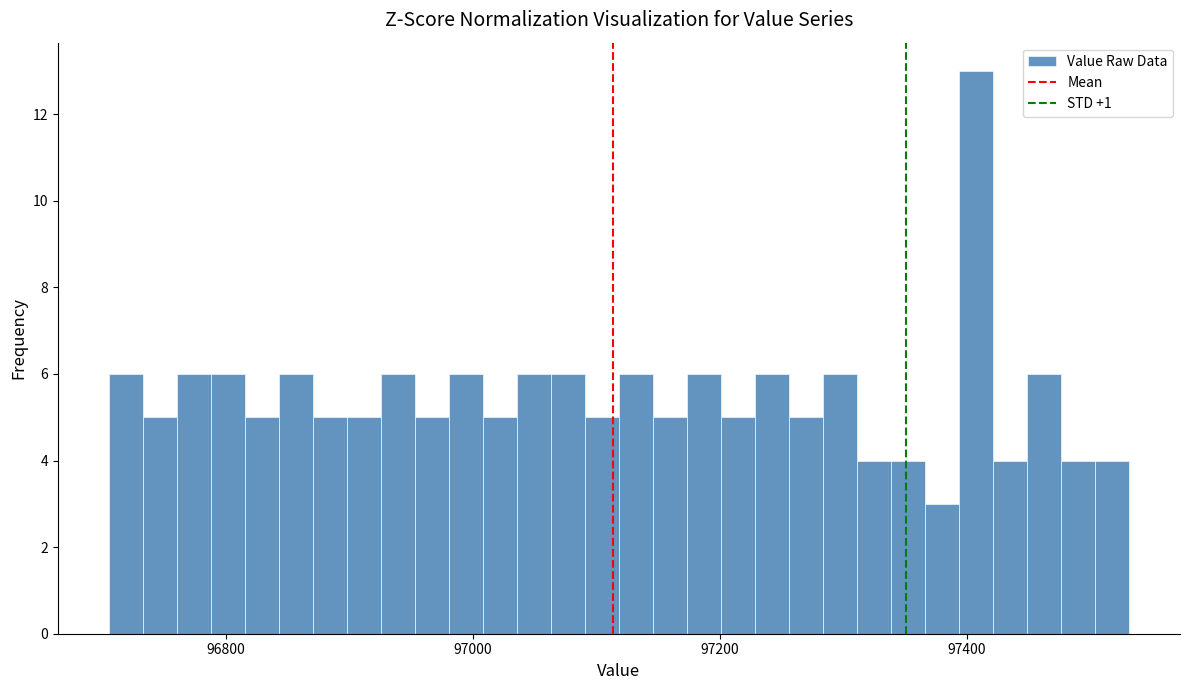

Read against the x-axis, roughly where is the centre of the tallest bar?

97400